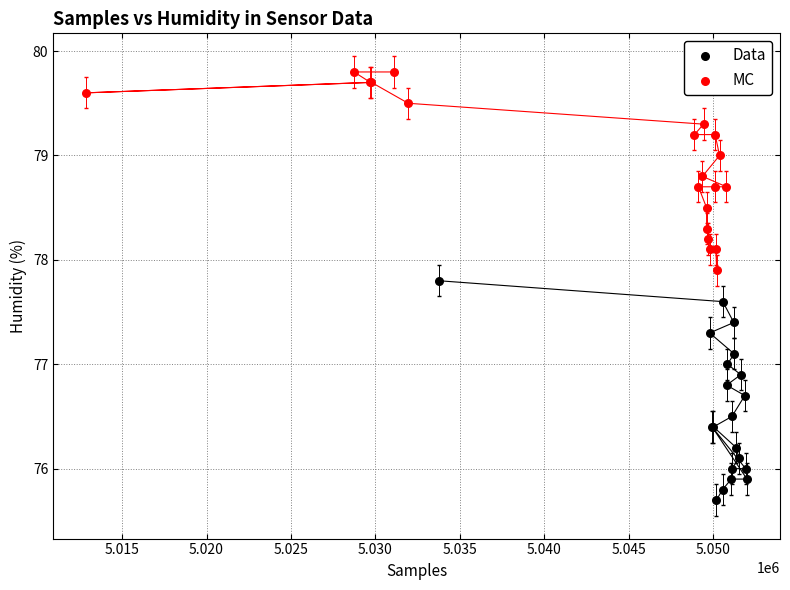

Which series reaches the minimum Y coordinate?

Data